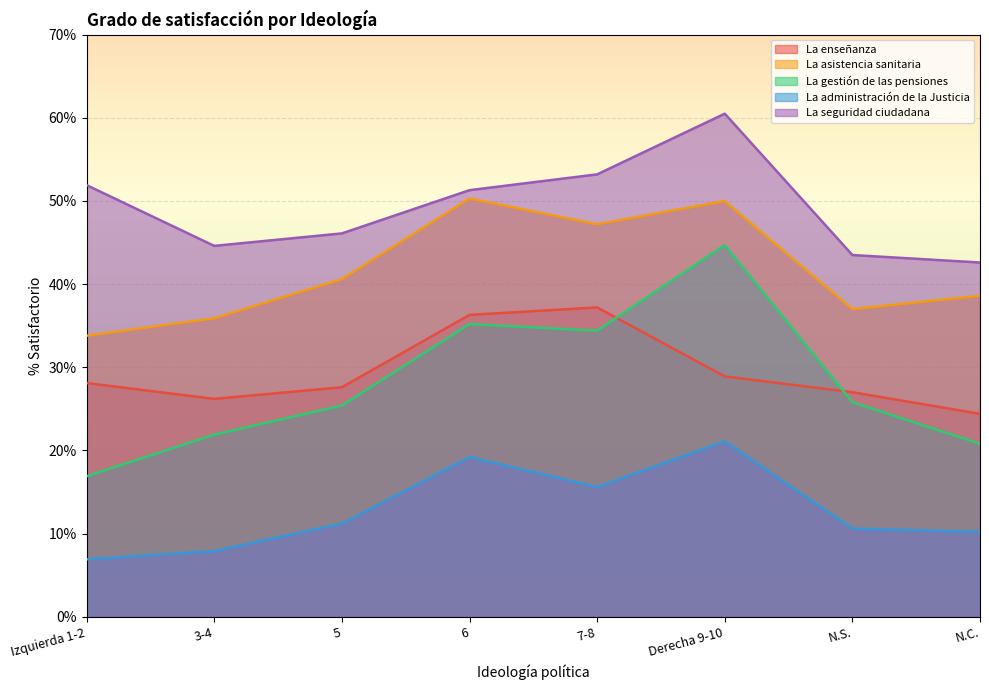

At which category is the sum across all series the highest?

Derecha 9-10